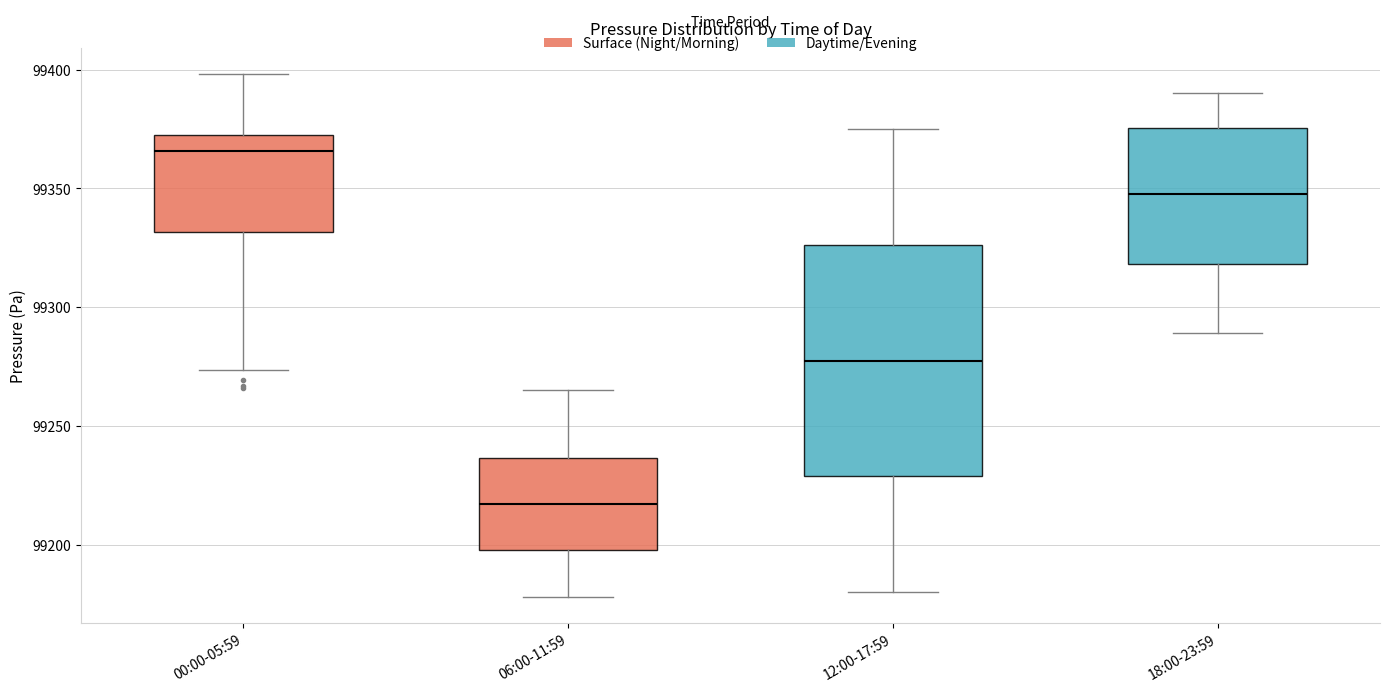

Where does the lower whisker of the box for 00:00-05:59 end on the y-axis? The values are not printed on the chart, so give them approximately, as read against the axis.

99275